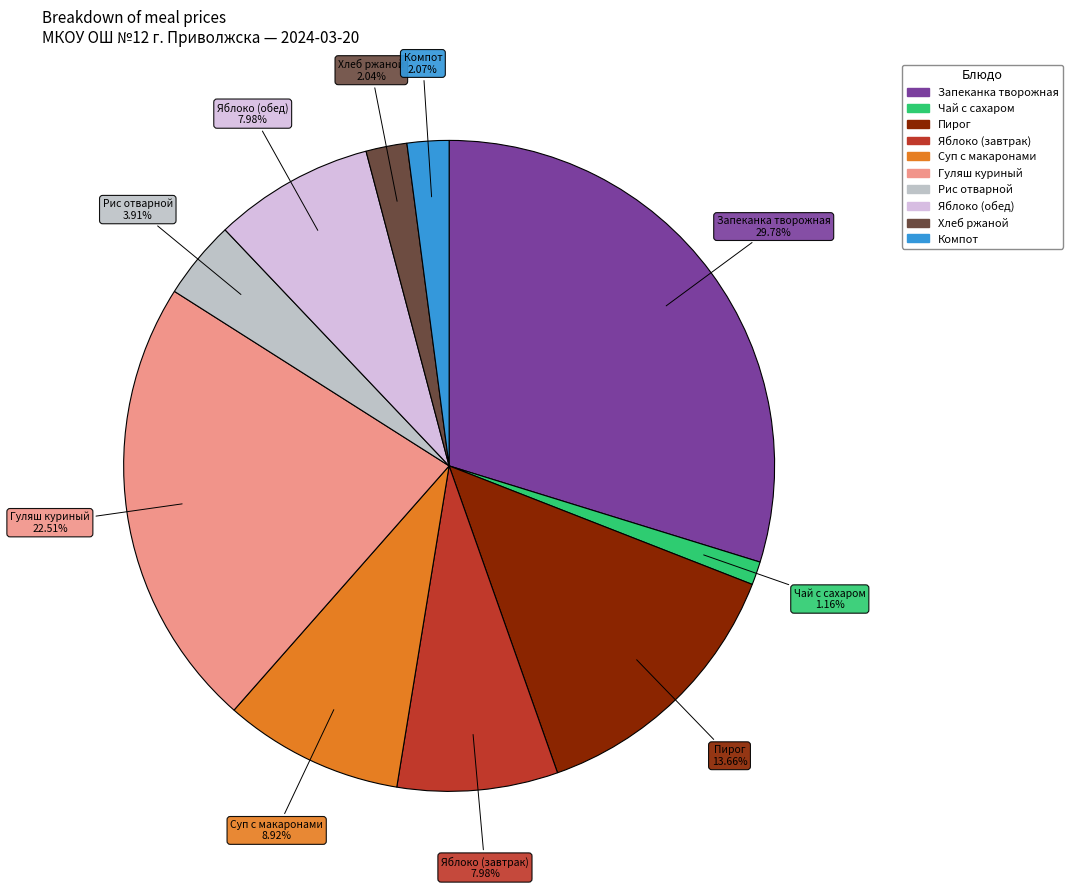

To the nearest percent, what is the difference between the largest and smallest slice percentages?

29%